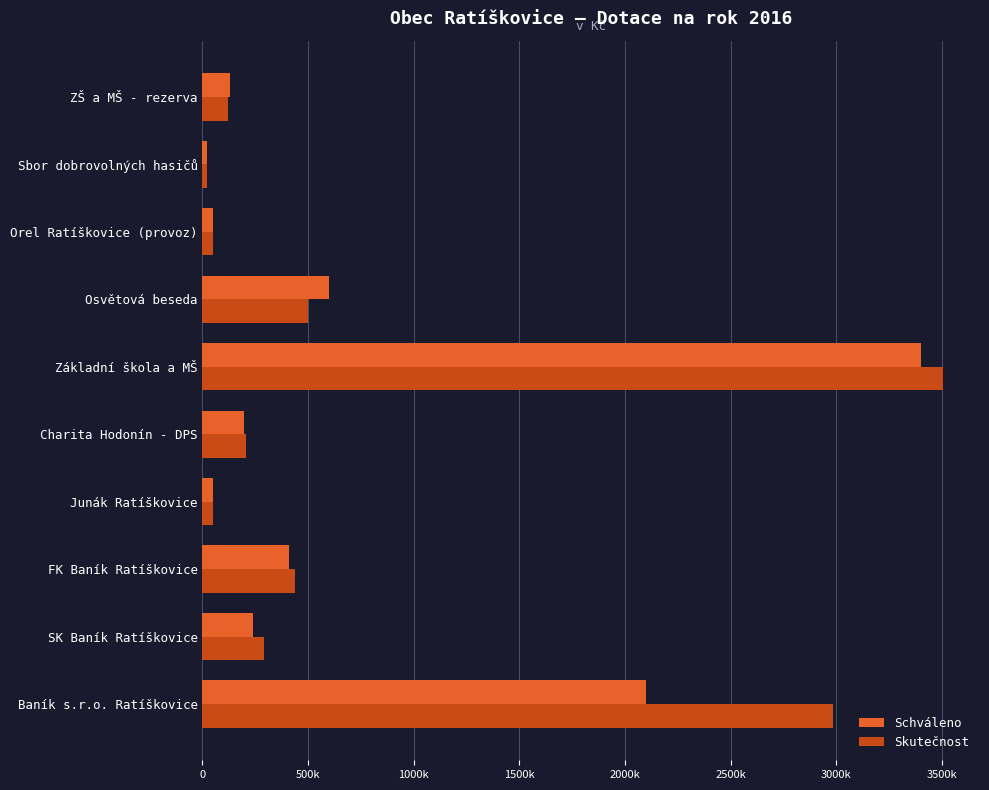

What are all the series names shown in the legend?

Schváleno, Skutečnost